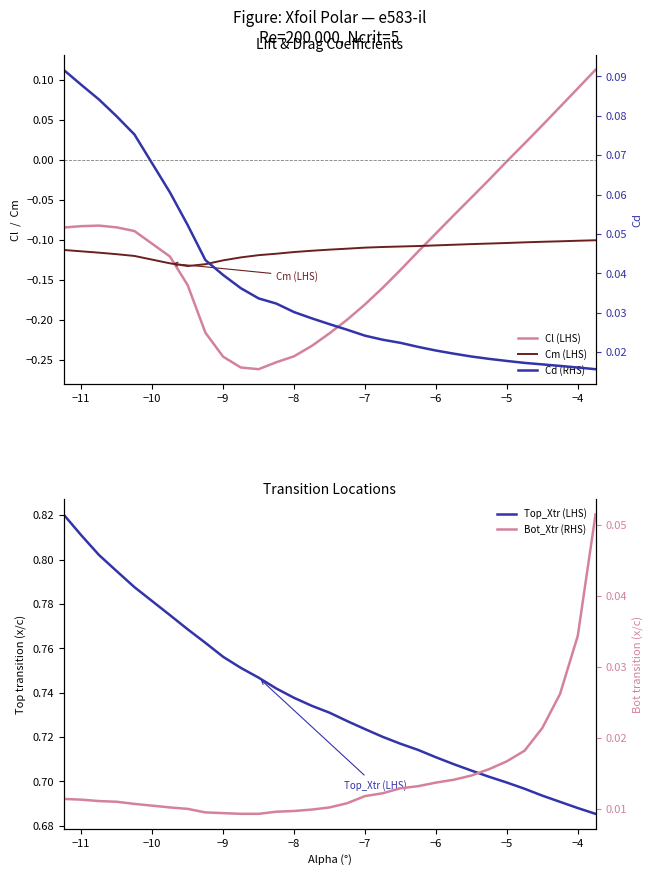

True or false: Bot_Xtr (RHS) and Cm (LHS) cross at least once.

False